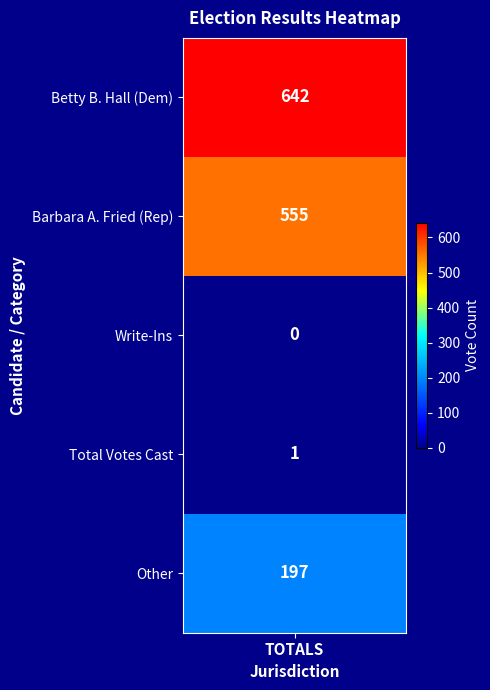

Rank the categories by value from highest to lowest.

0, 1, 4, 3, 2